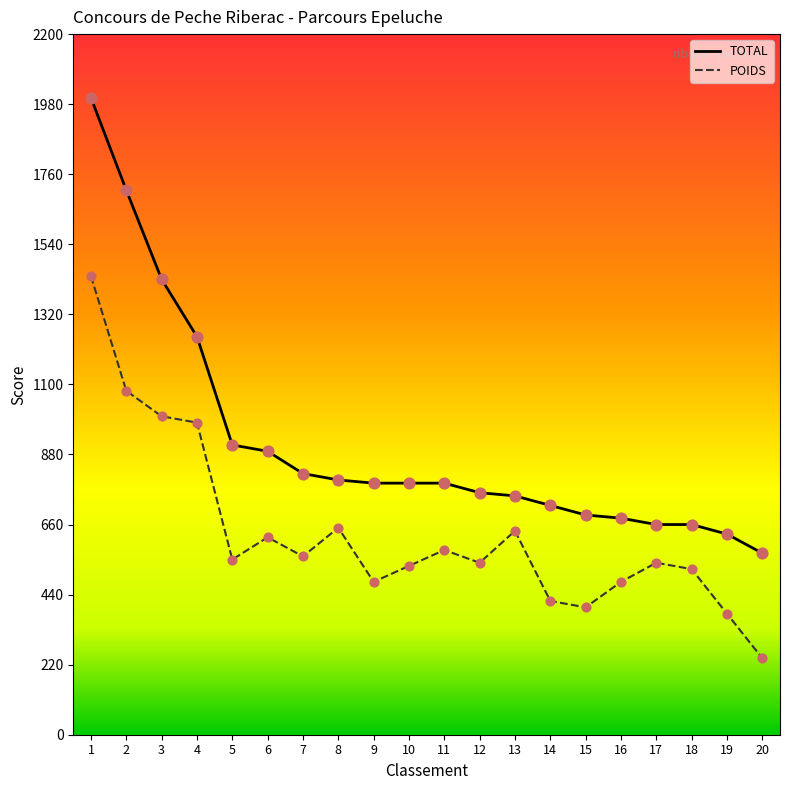

What is the total value across all series at 16?

1160